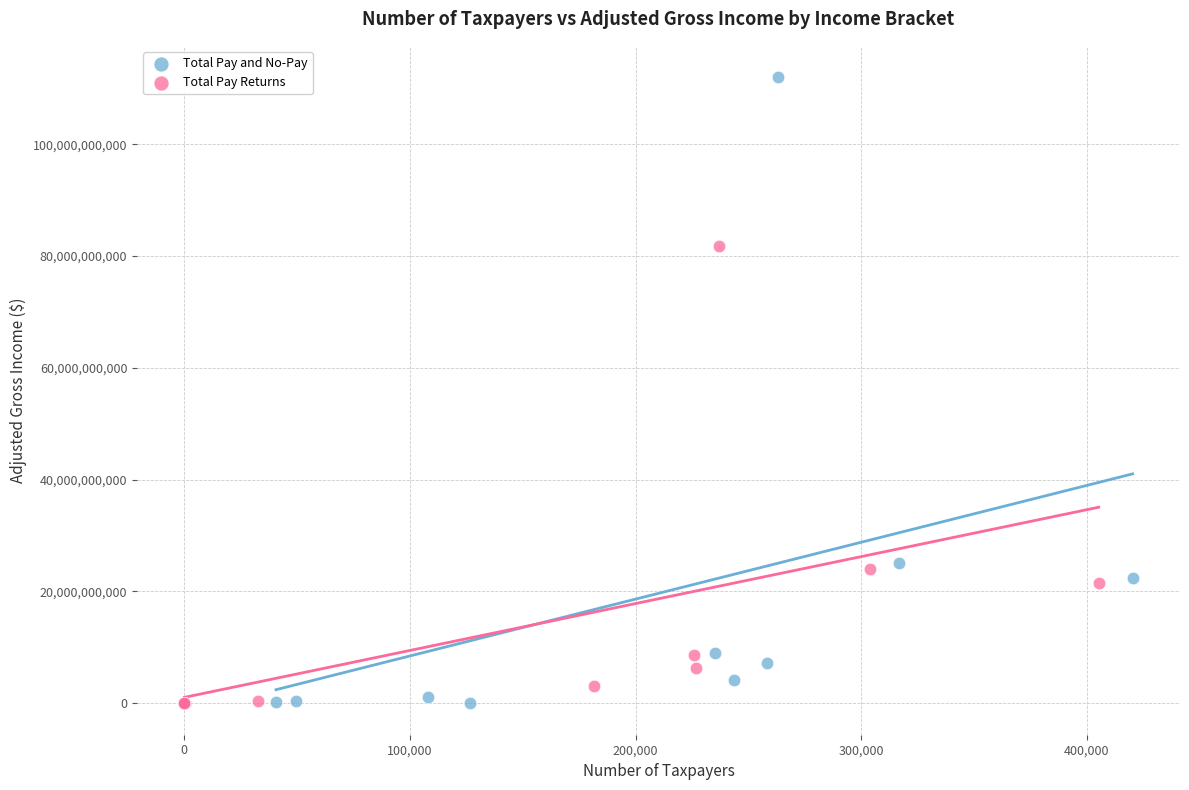

Which series has the widest spread of Y values?

Total Pay and No-Pay